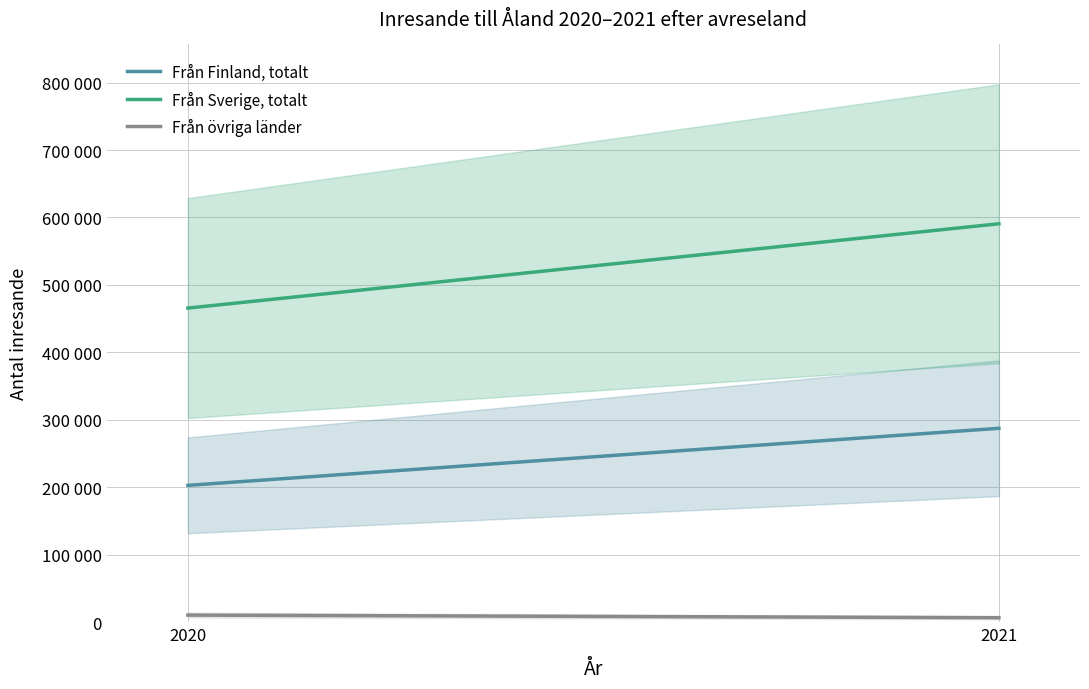

Between 2021 and 2020, which is larger?

2021